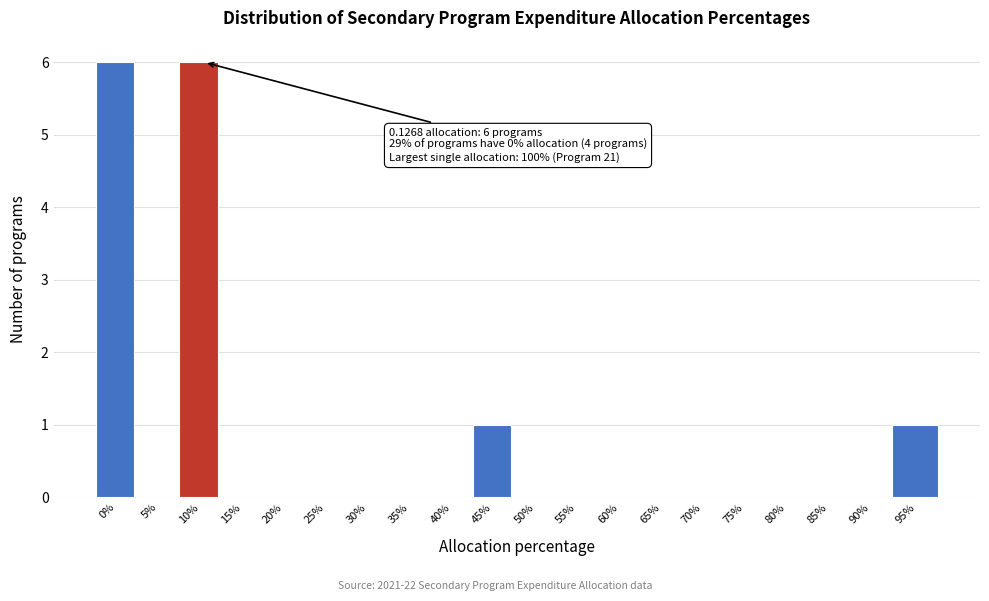

Reading left to right, list all the values displayed in this chart.

0%=6	5%=0	10%=6	15%=0	20%=0	25%=0	30%=0	35%=0	40%=0	45%=1	50%=0	55%=0	60%=0	65%=0	70%=0	75%=0	80%=0	85%=0	90%=0	95%=1